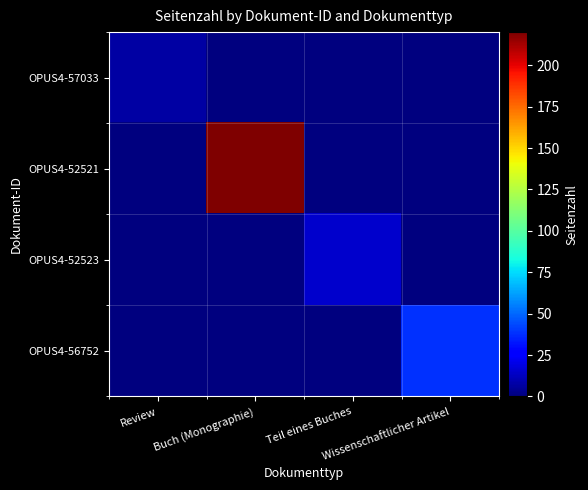

Which series has the widest spread of values?

OPUS4-52521